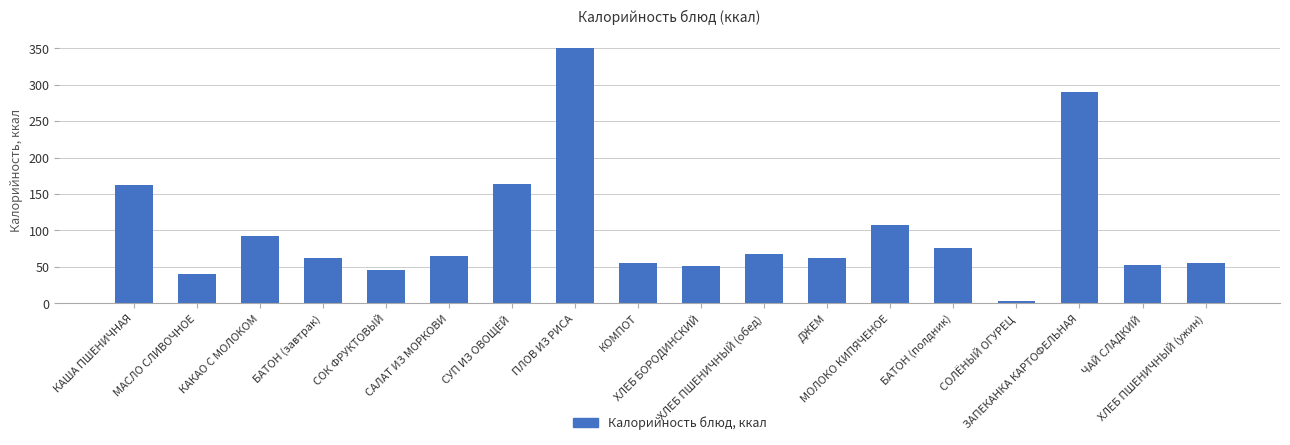

What is the greatest value displayed?

349.6